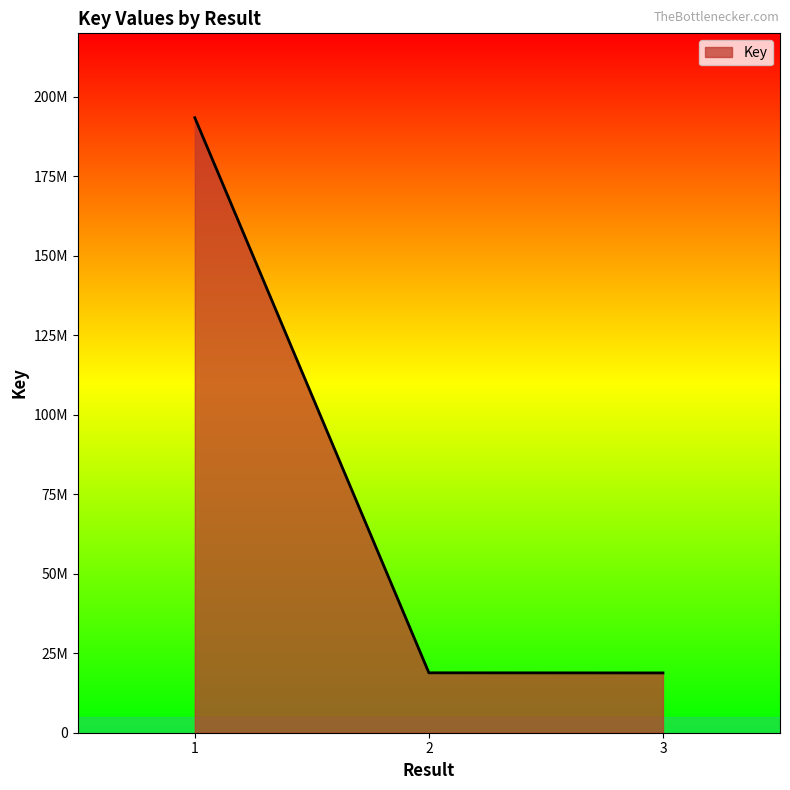

Approximately how many times larger is the value at 1 compared to 2?

10.3